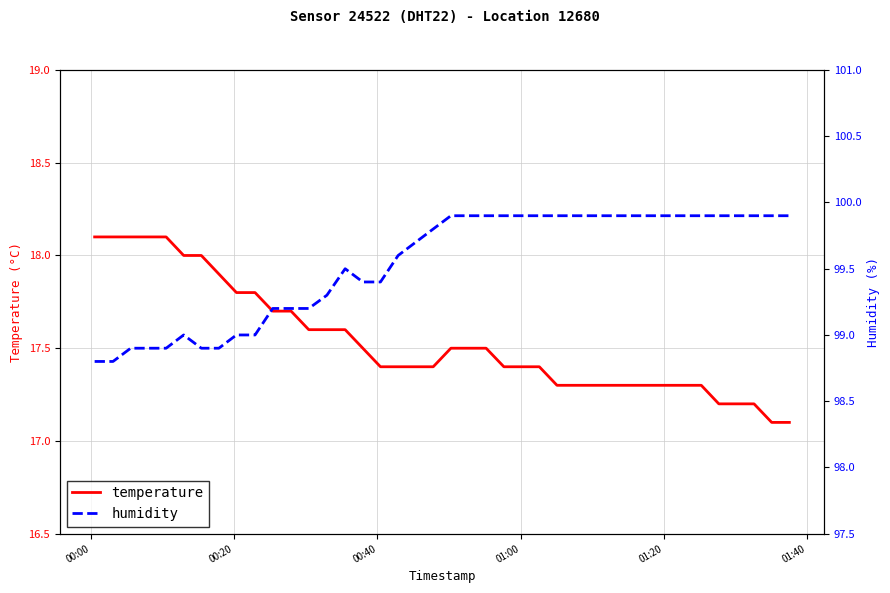

Which series has the widest spread of values?

humidity